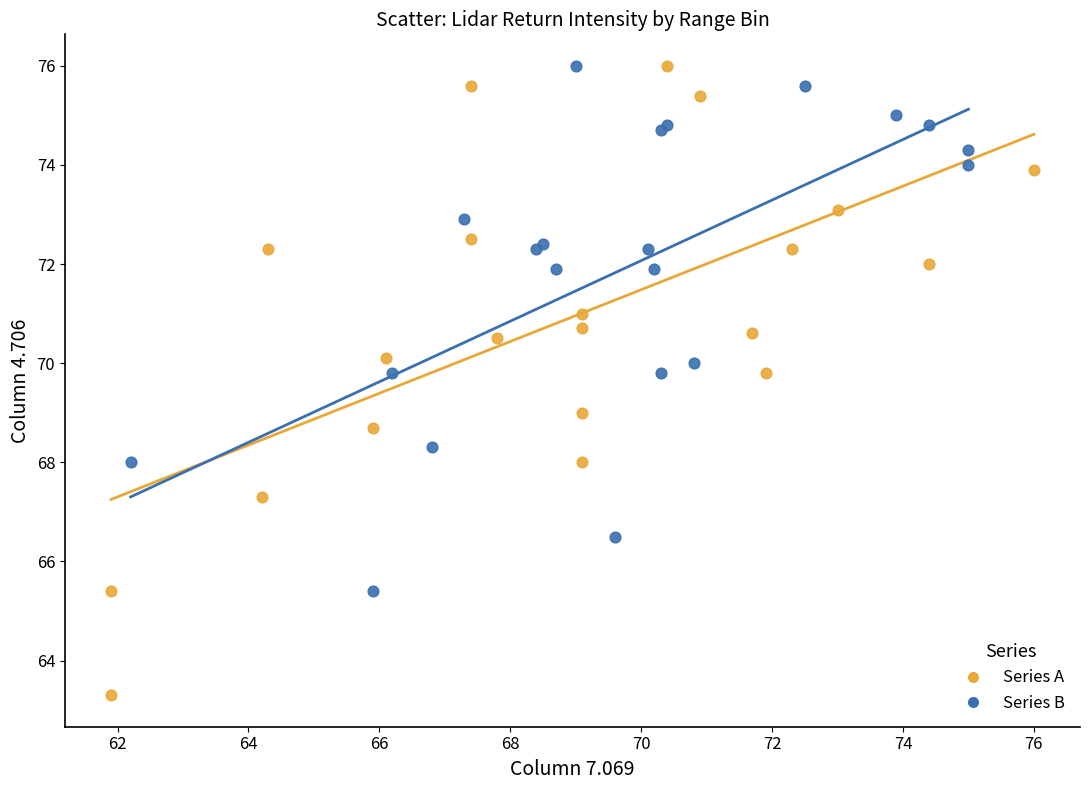

Which series has the largest Y range (max minus min)?

Series A